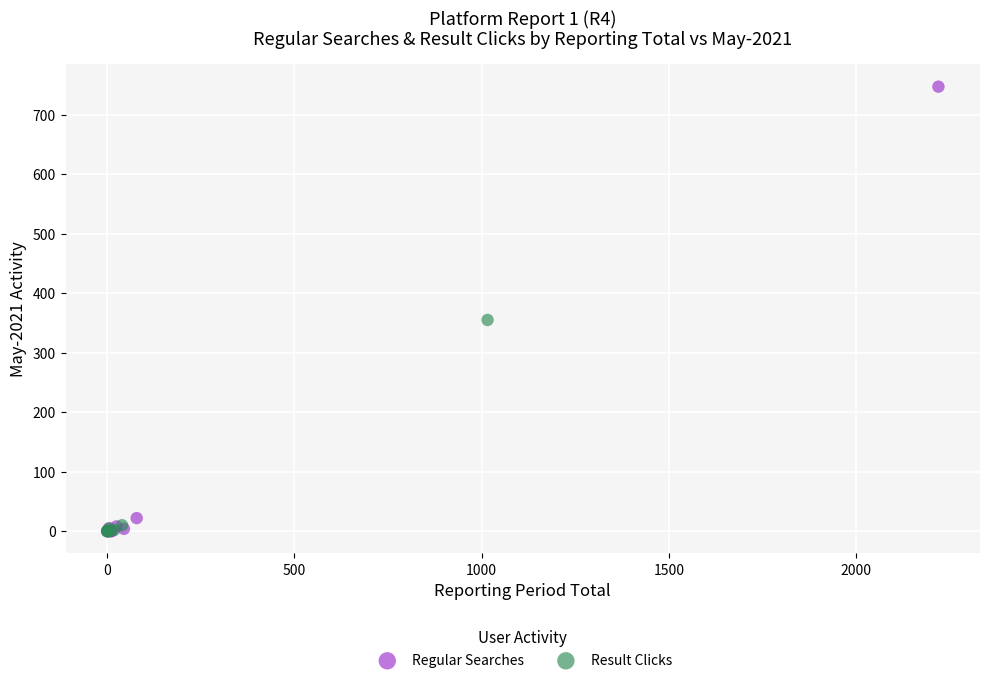

Which series reaches the maximum Y coordinate?

Regular Searches